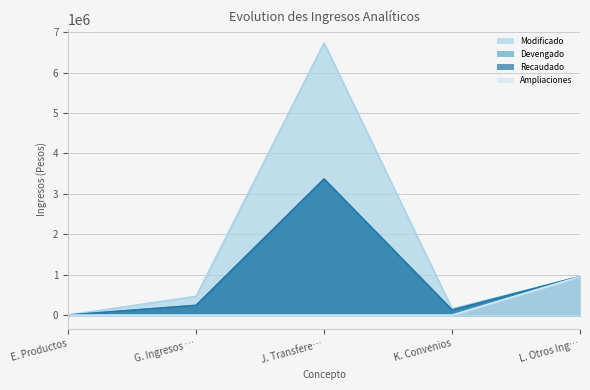

How many intersections are there between Modificado and Devengado?

1